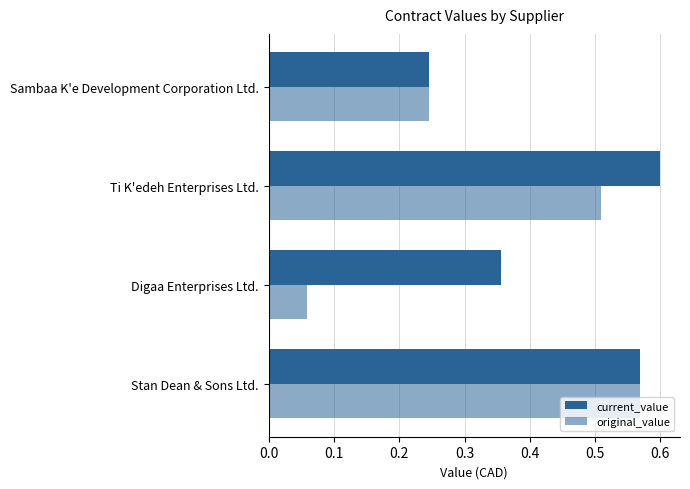

How many categories are shown in the chart?

4